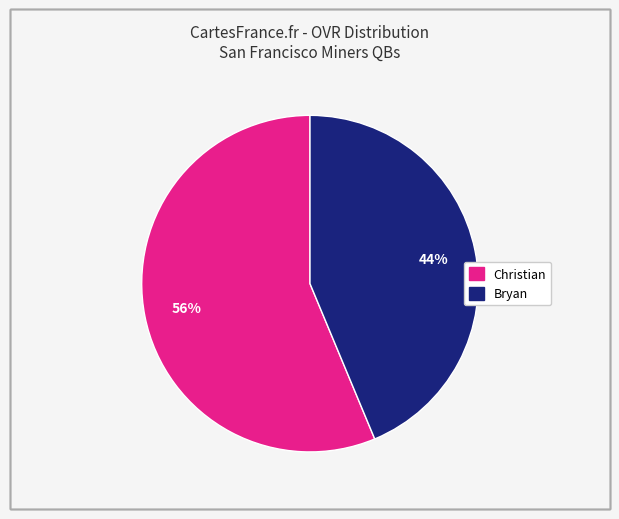

Combined, do Bryan and Christian account for over 50%?

Yes